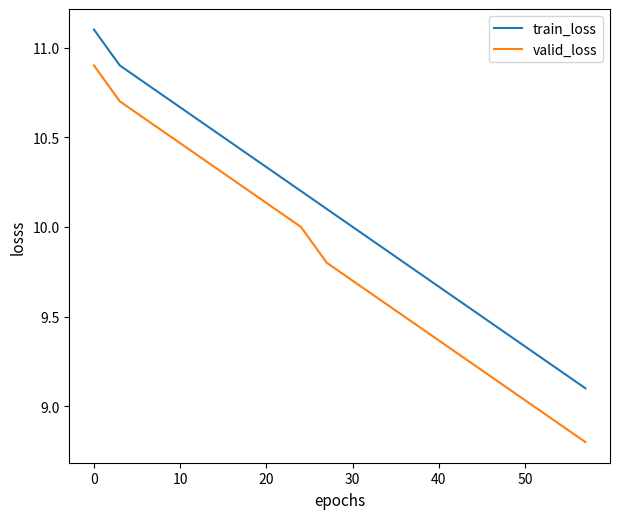

Which series has the largest total across all categories?

train_loss